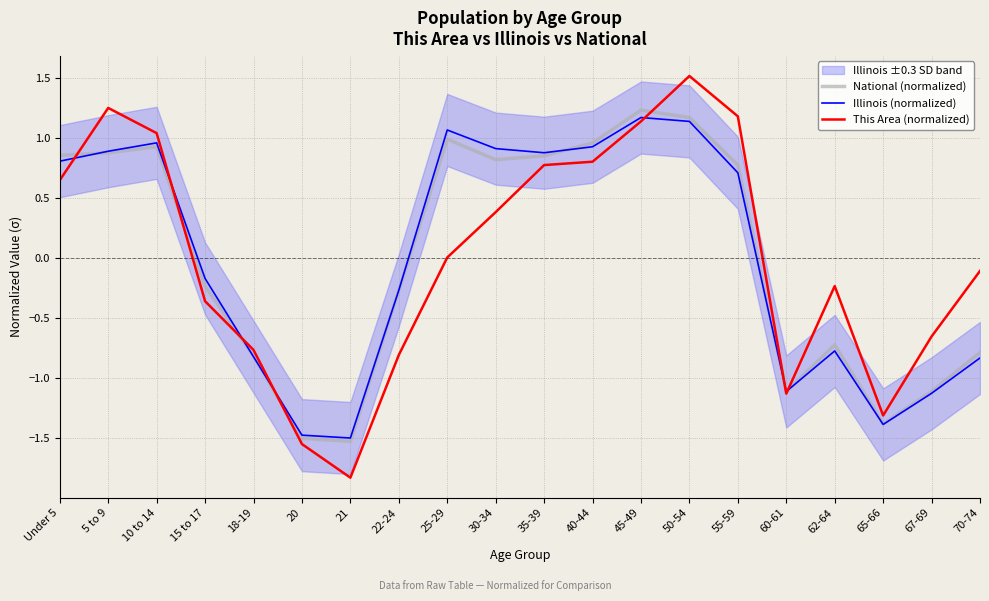

How many positive values does the National (normalized) series have?

10